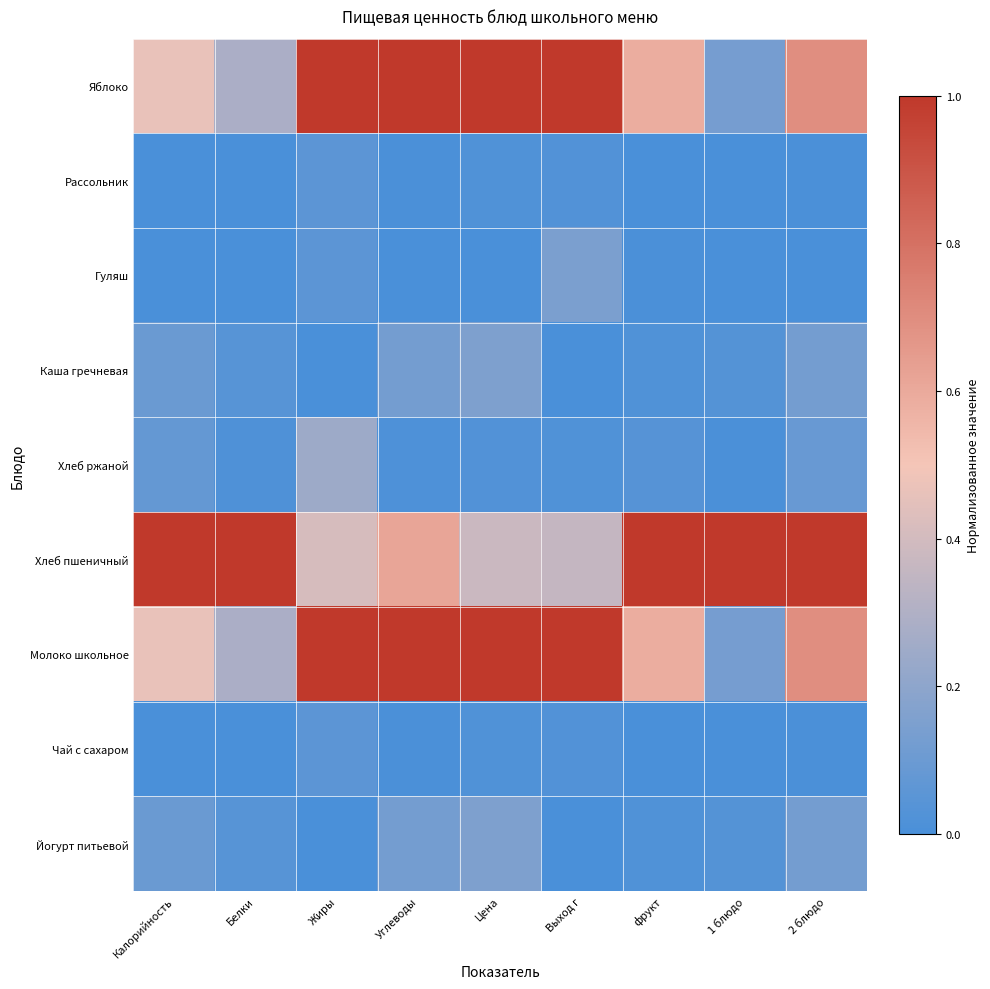

At how many categories does at least one series exceed 0?

9